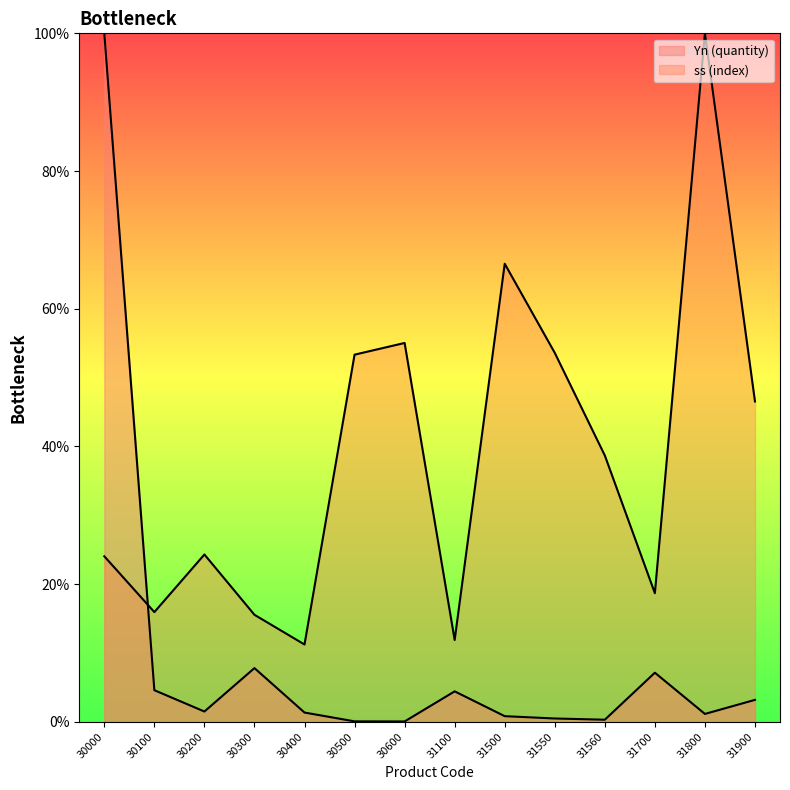

Read the Yn (quantity) value at 31100.

4.4